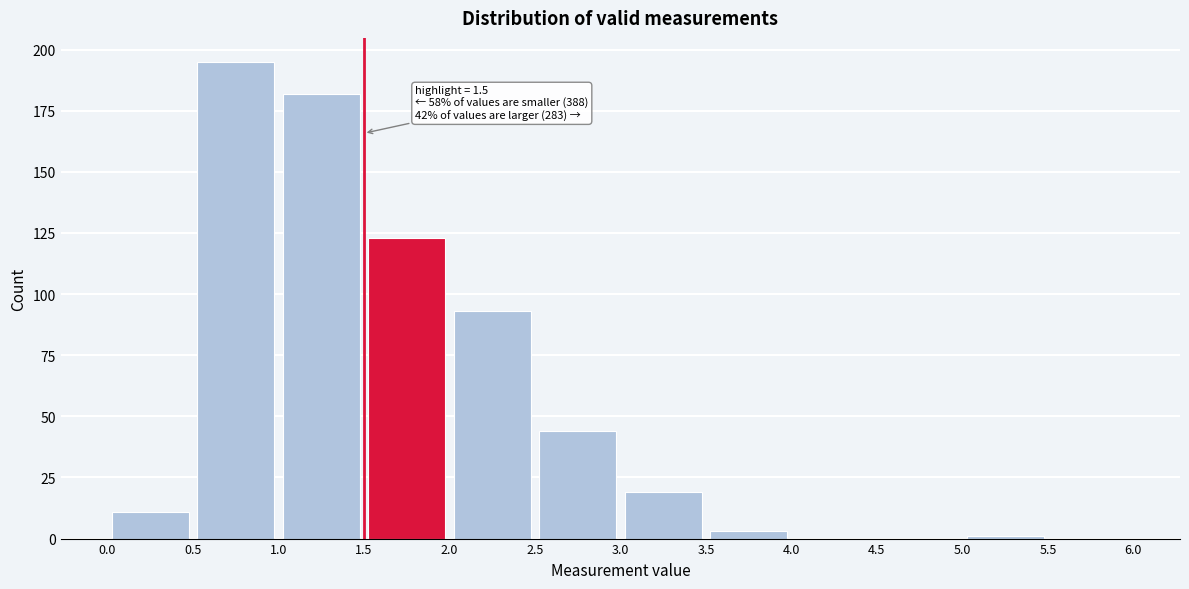

Which range on the x-axis has the tallest bar?

0.5 to 1.0